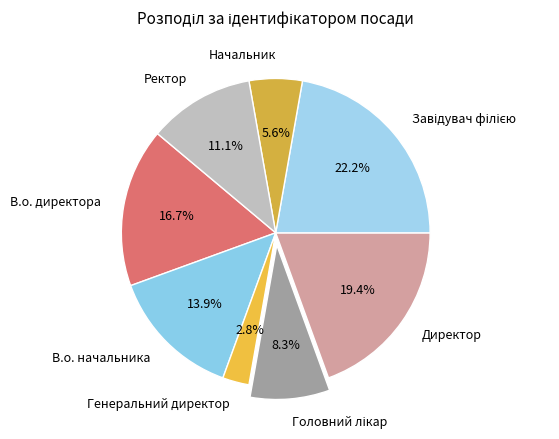

Approximately how many times larger is the value at Ректор compared to Директор?

0.6